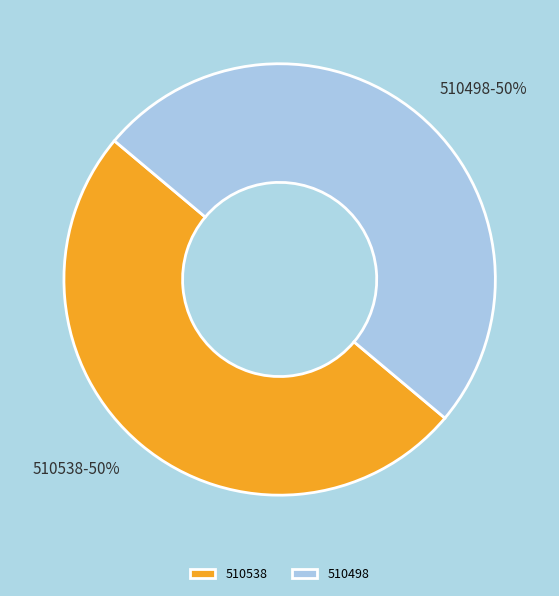

To the nearest percent, what percentage of the pie is 510538?

50%